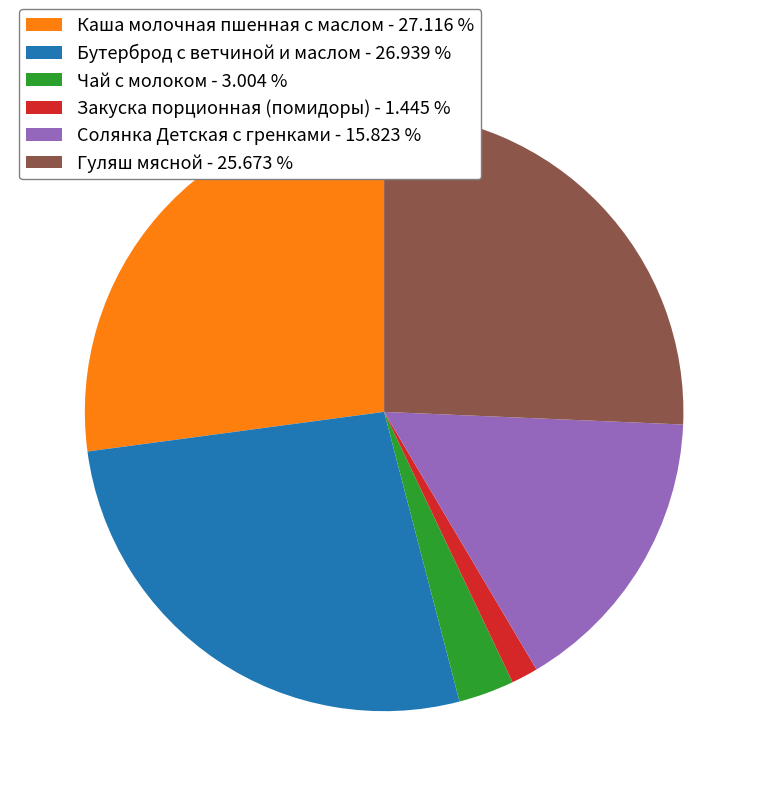

Do Каша молочная пшенная с маслом - 27.116 % and Чай с молоком - 3.004 % together represent more than half of the pie?

No